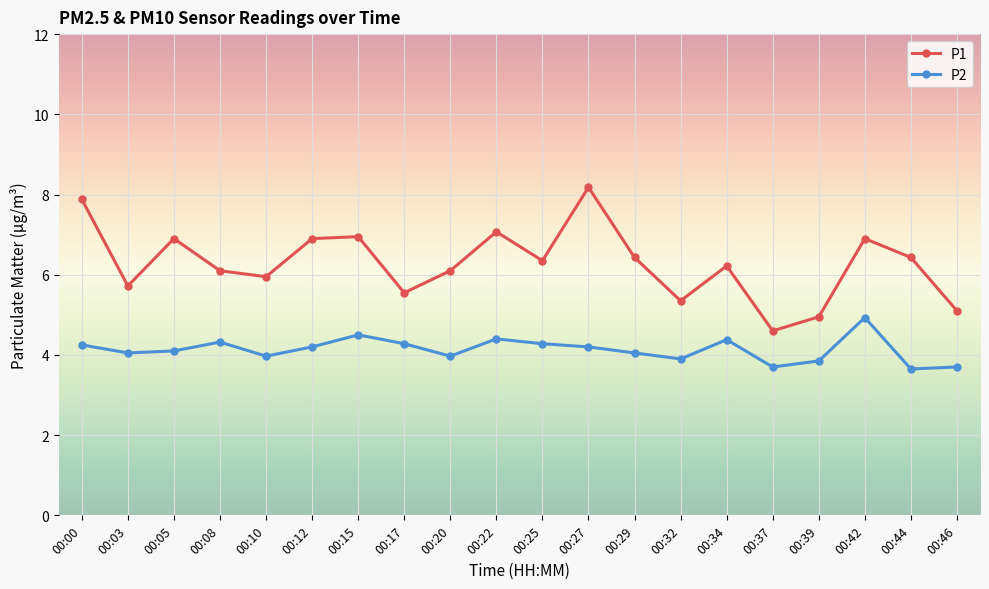

What is the difference between the maximum and second lowest values in the P2 series?

1.2